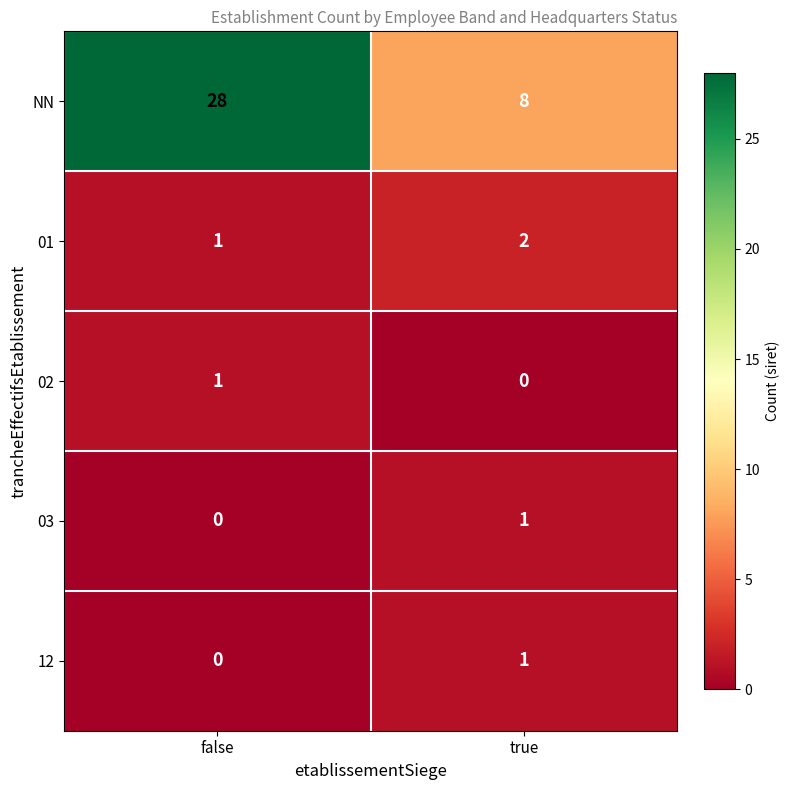

How many series are shown in this chart?

5